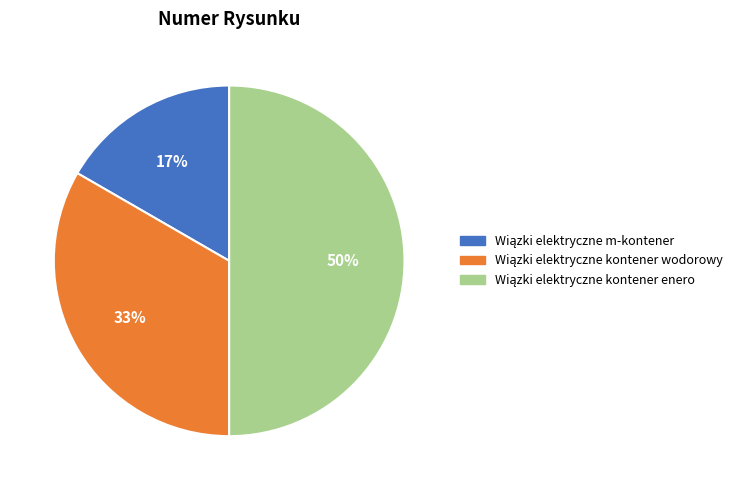

To the nearest percent, what is the average slice percentage?

33%